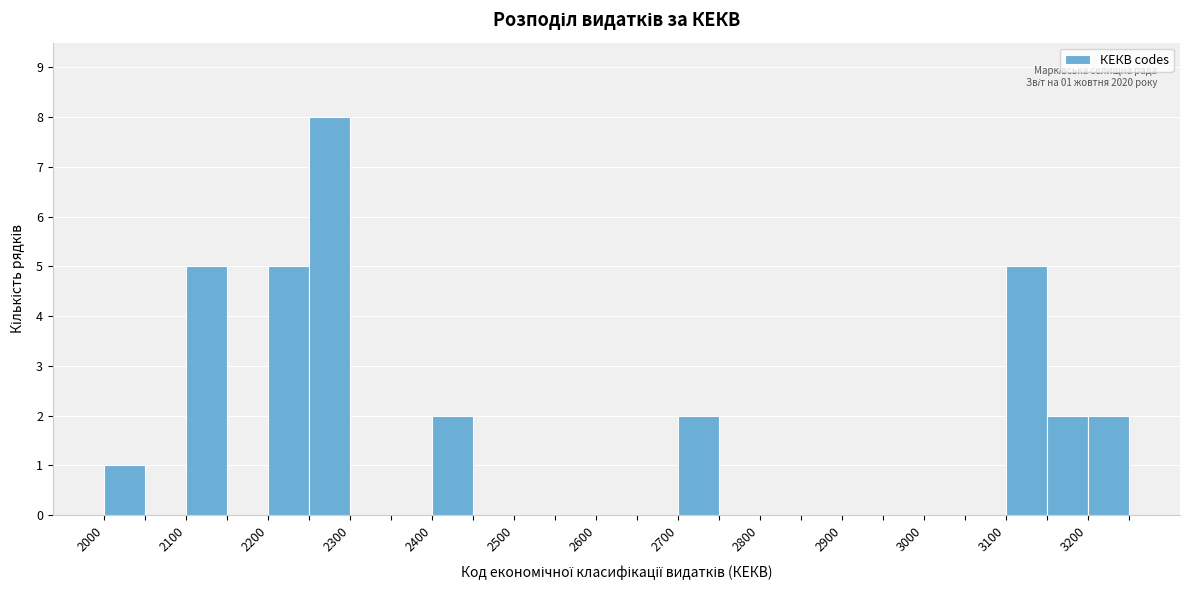

Over which range of the x-axis is the bar tallest?

2250 to 2300